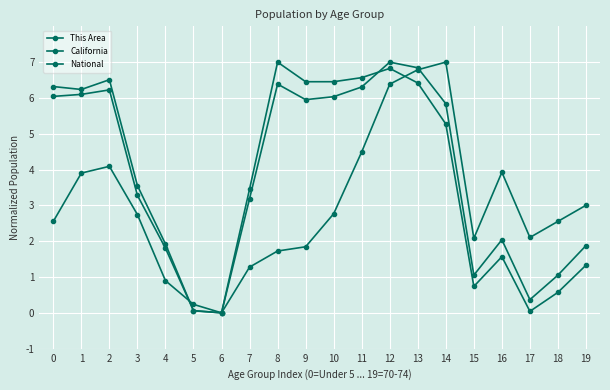

At which label does National reach its minimum?

6